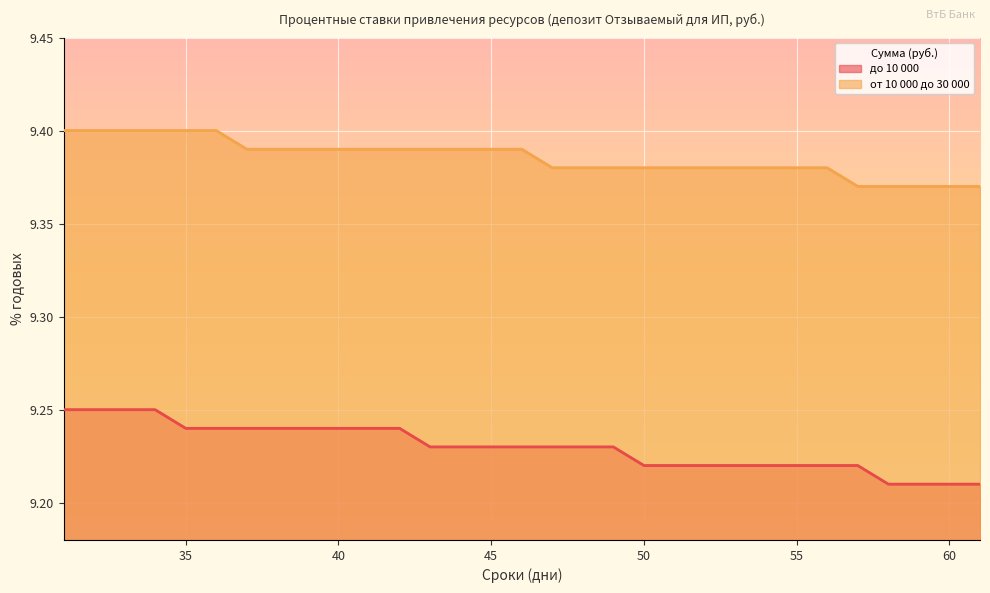

List the labels in order of от 10 000 до 30 000 value, smallest first.

57, 58, 59, 60, 61, 47, 48, 49, 50, 51, 52, 53, 54, 55, 56, 37, 38, 39, 40, 41, 42, 43, 44, 45, 46, 31, 32, 33, 34, 35, 36